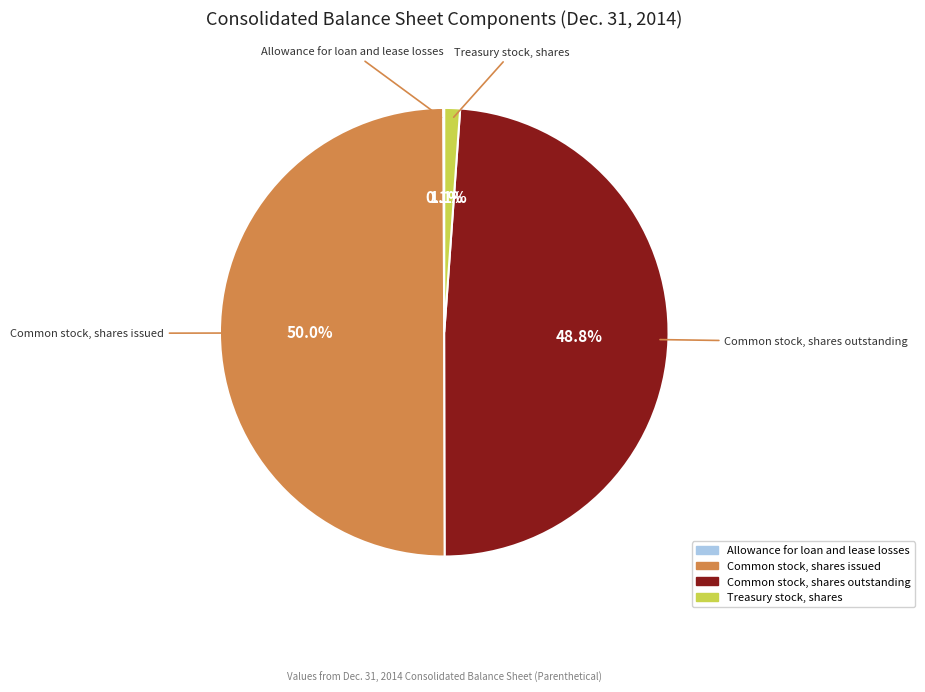

Combined, what portion of the pie is Common stock, shares issued and Treasury stock, shares?

51.1%